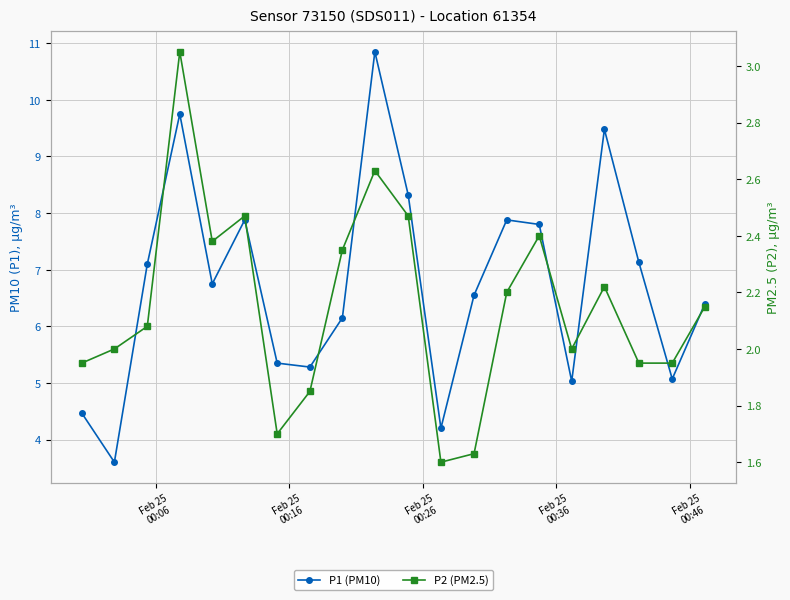

True or false: P1 (PM10) and P2 (PM2.5) intersect in this chart.

False